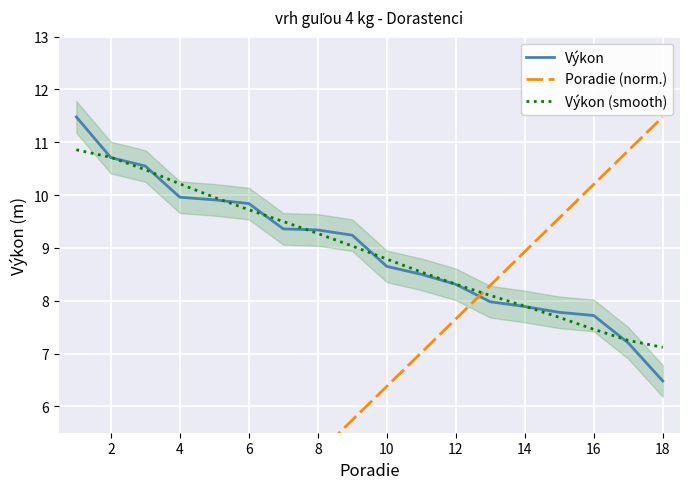

How many data points in Poradie (norm.) are above 6?

9